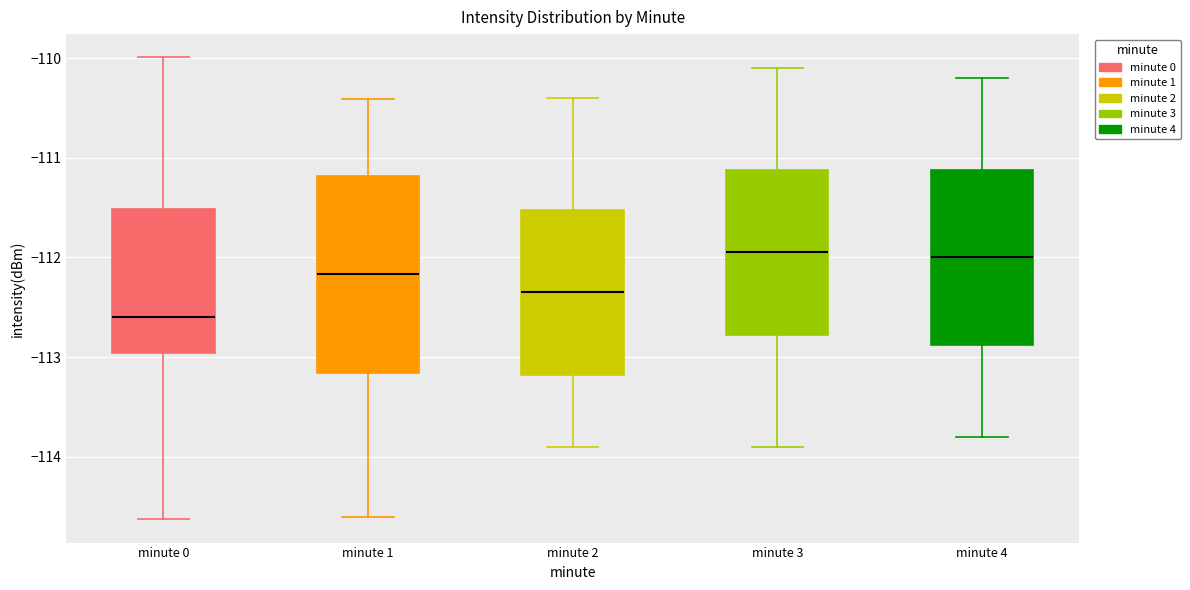

Reading left to right, transcribe this box plot: for each box, give where its median line is, the range the box spans, and where its two whiskers end, as read against the y-axis. The values are not printed on the chart, so give them approximately, as read against the axis.

minute 0: median -112.6, box -113.0 to -111.5, whiskers -114.6 to -110.0
minute 1: median -112.2, box -113.2 to -111.2, whiskers -114.6 to -110.4
minute 2: median -112.3, box -113.2 to -111.5, whiskers -113.9 to -110.4
minute 3: median -111.9, box -112.8 to -111.1, whiskers -113.9 to -110.1
minute 4: median -112.0, box -112.9 to -111.1, whiskers -113.8 to -110.2